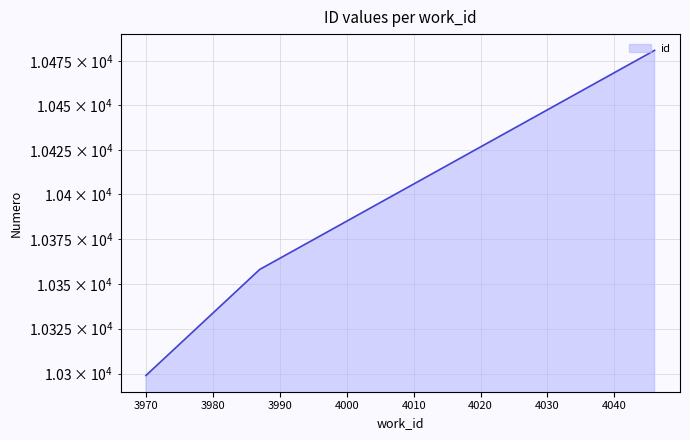

The chart shows a value of 10481 at 4046. True or false?

True